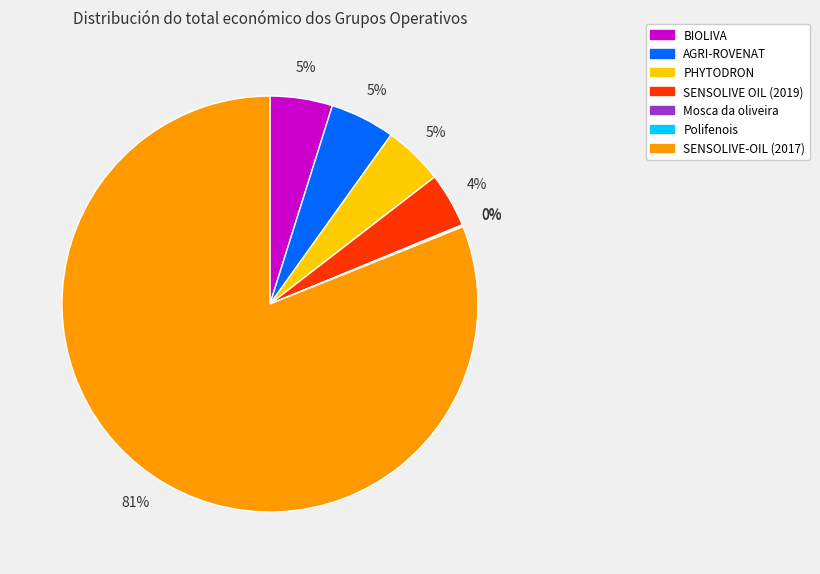

Which slice is the largest?

SENSOLIVE-OIL (2017)